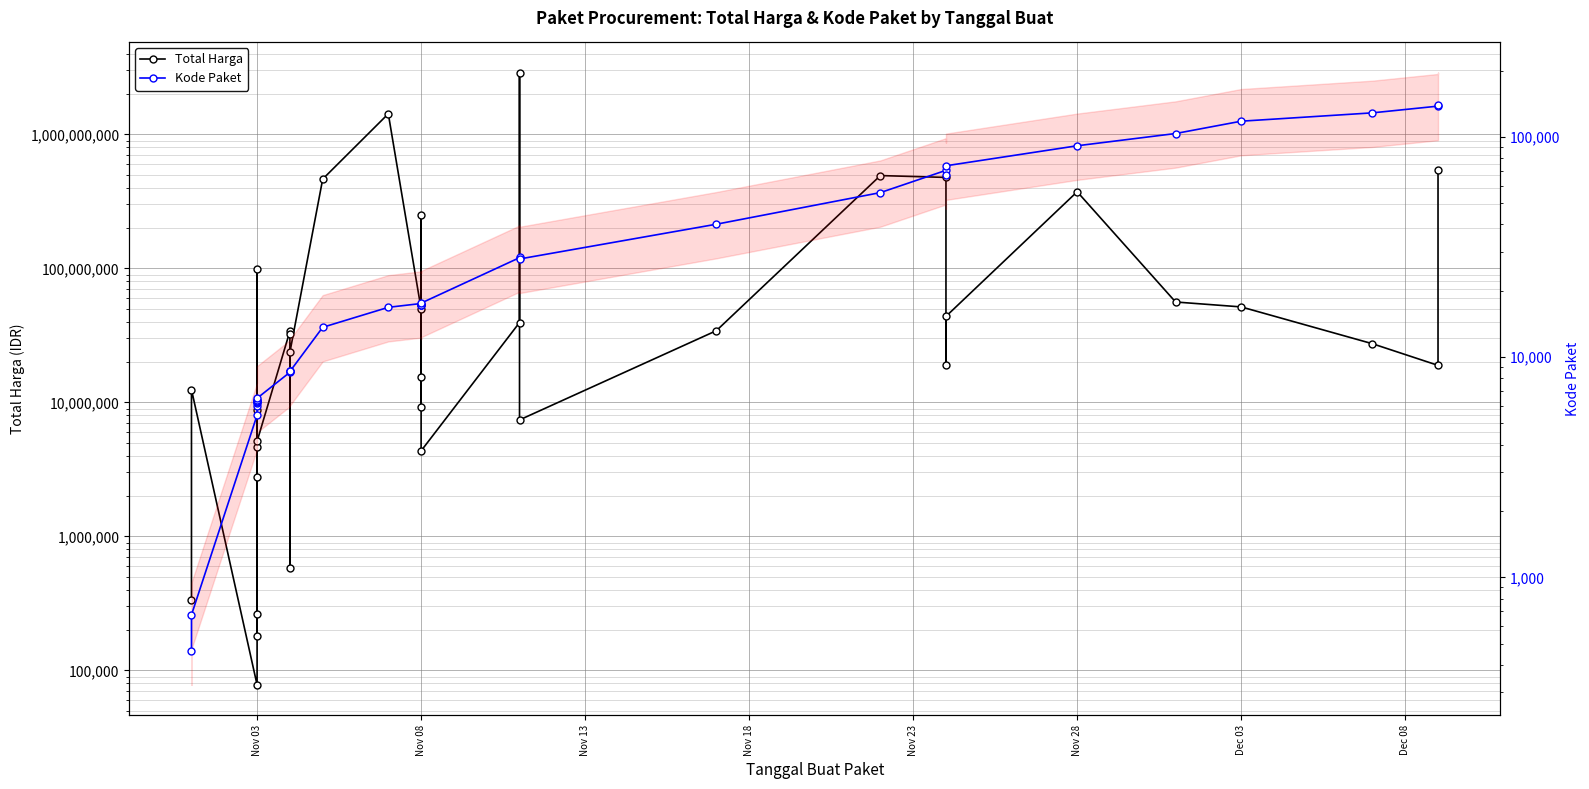

Reading left to right, transcribe all the data shown in this chart.

Total Harga: 333600	12453900	78000	98772570	2772000	265000	4672200	182000	8742500	5129000	34000000	32441200	577875	23653000	464002100	1425867900	49730040	9180000	15513960	250350000	4350000	39440000	2892122000	7401240	34292000	493000000	477600000	19175000	43859200	373404000	56152800	51601000	27412000	18900000	541071000
Kode Paket: 464	675	5449	5997	6214	6246	6300	6350	6397	6503	8530	8646	8668	8601	13652	16823	17509	17272	17283	17238	17580	28271	28425	27891	40112	55826	70453	67279	73894	91101	103541	117783	128516	137876	139817